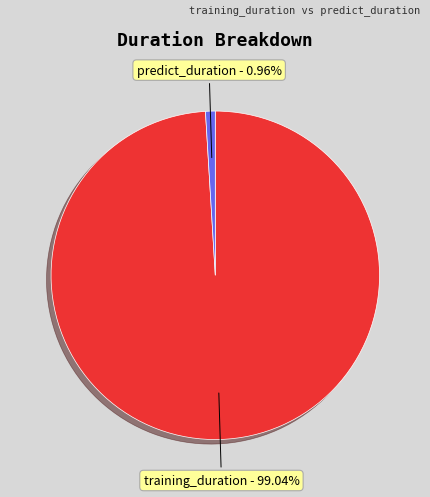

To the nearest percent, what percentage of the pie is training_duration?

99%